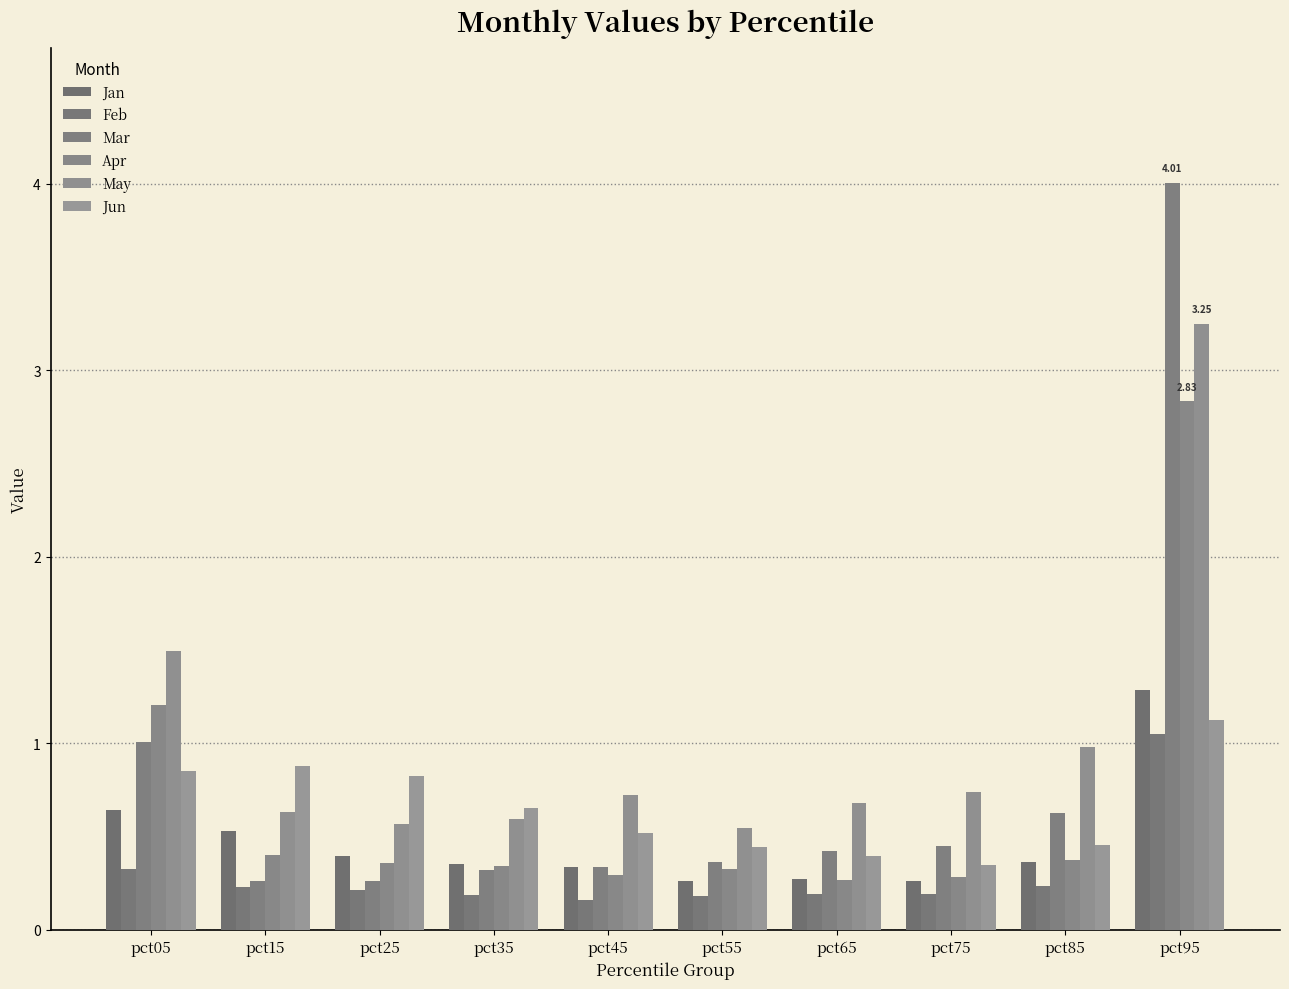

Is the value of Jun at pct65 greater than the value of Mar at pct65?

No